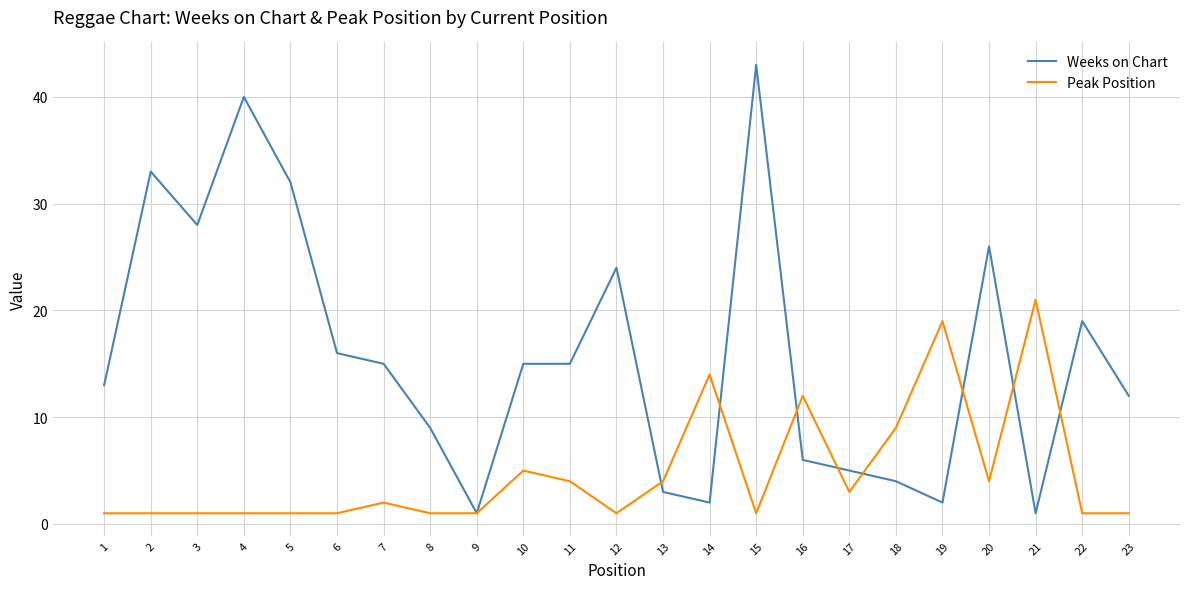

True or false: Peak Position has a value of 1 at 5.

True